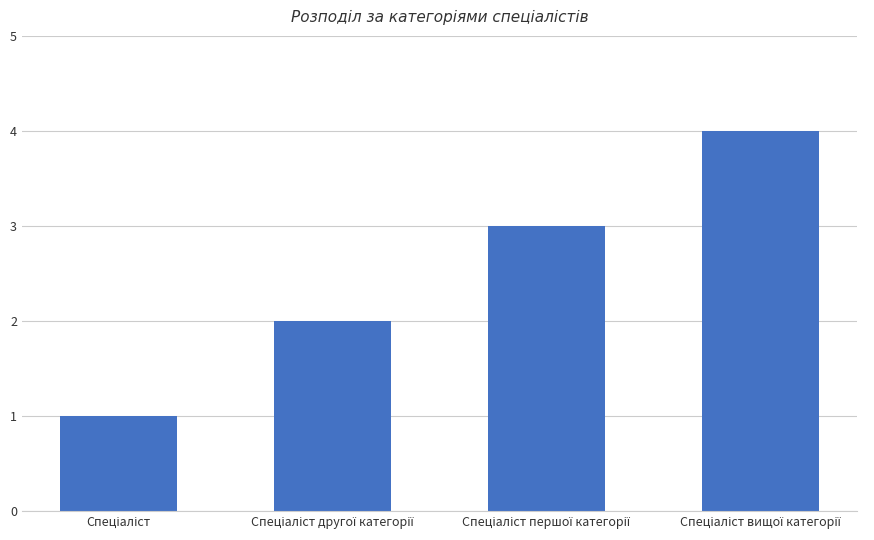

What is the difference between the maximum and minimum values?

3